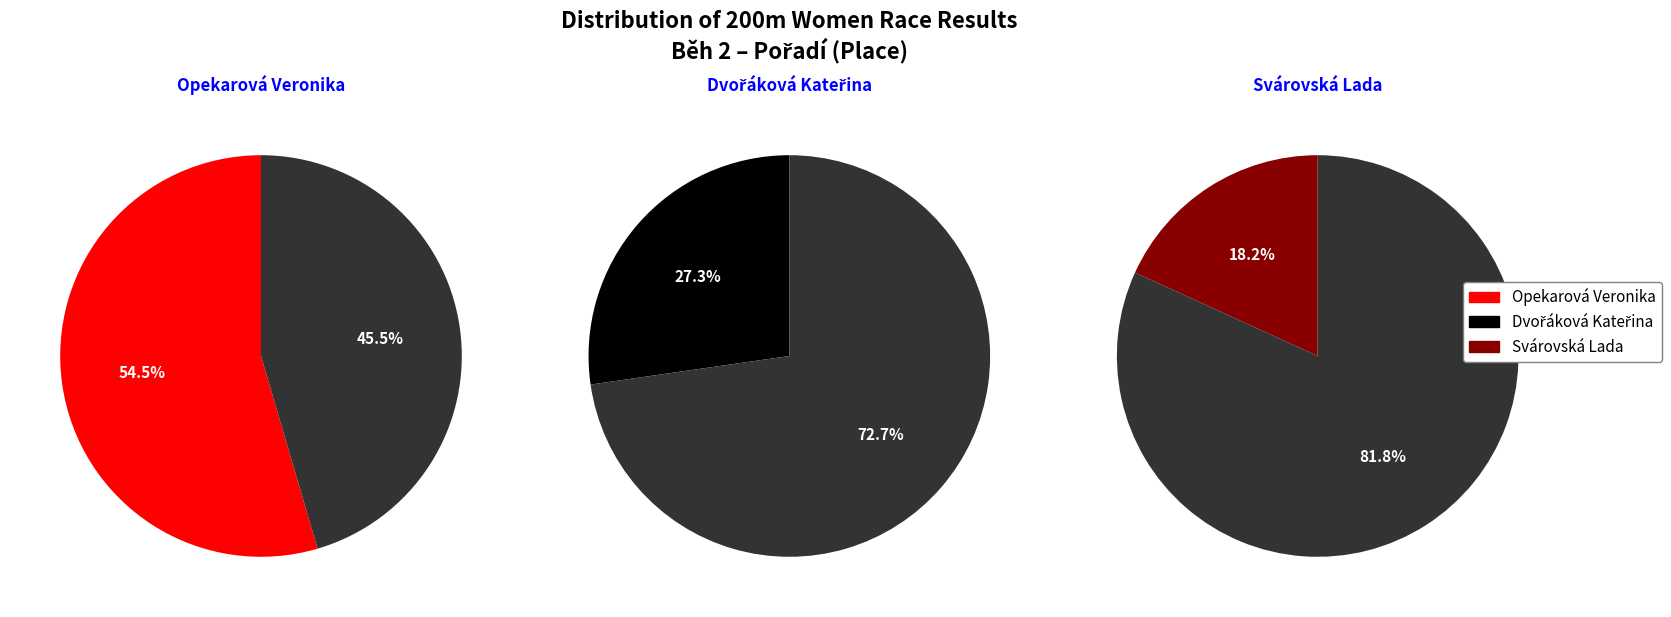

Is it true that Dvořáková Kateřina is 48% of the pie?

False